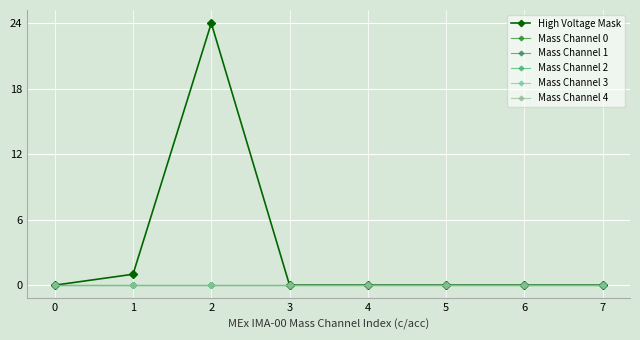

Is this an area chart (filled region under the line)?

No